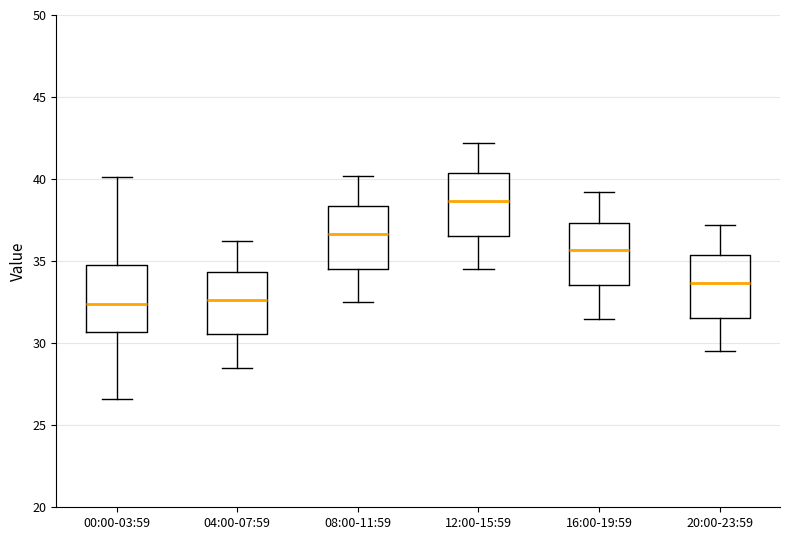

Reading left to right, read every box against the y-axis: the position of its median line, the range the box covers, and the ends of its whiskers. The values are not printed on the chart, so give them approximately, as read against the axis.

00:00-03:59: median 32.5, box 30.5 to 35.0, whiskers 26.5 to 40.0
04:00-07:59: median 32.5, box 30.5 to 34.5, whiskers 28.5 to 36.0
08:00-11:59: median 36.5, box 34.5 to 38.5, whiskers 32.5 to 40.0
12:00-15:59: median 38.5, box 36.5 to 40.5, whiskers 34.5 to 42.0
16:00-19:59: median 35.5, box 33.5 to 37.5, whiskers 31.5 to 39.0
20:00-23:59: median 33.5, box 31.5 to 35.5, whiskers 29.5 to 37.0